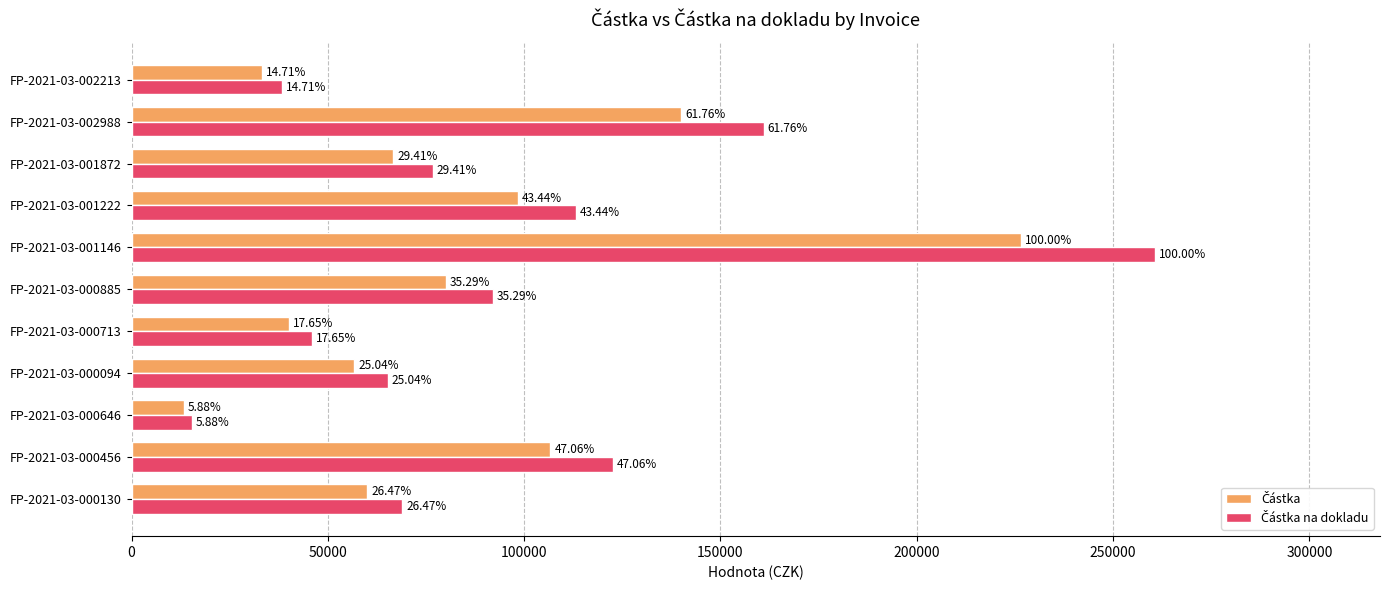

What is the difference between the second highest and second lowest values in the Částka series?

106664.1